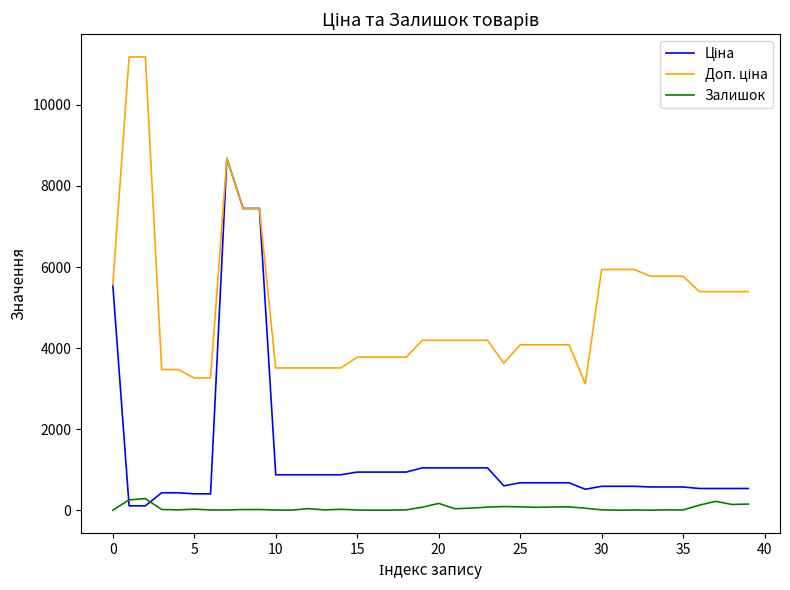

What is the highest value of the Залишок series?

290.0